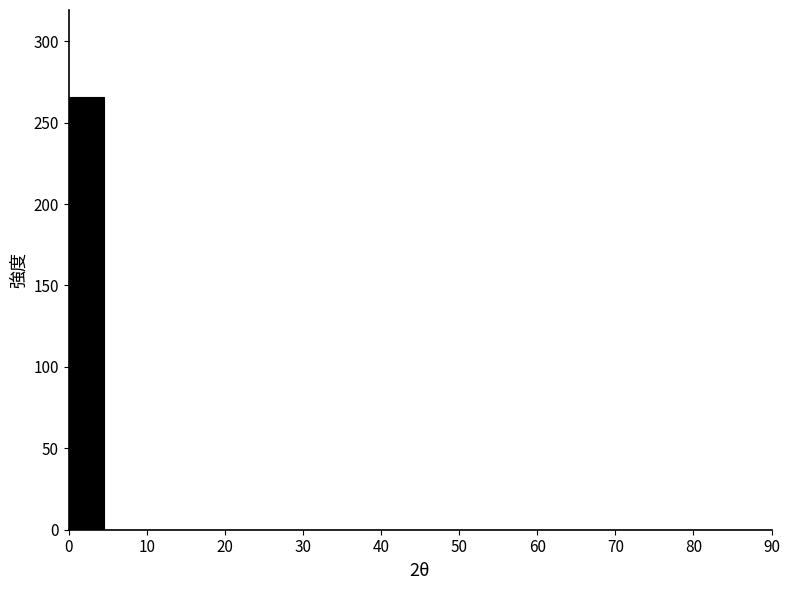

Reading left to right, transcribe this chart: for each bar, give the range it covers on the x-axis and its height. Neither the bar edges nor the heights are printed on the chart, so give them approximately, as read against the axes.

0.0 to 4.5: 265
4.5 to 9.0: 0
9.0 to 13.5: 0
13.5 to 18.0: 0
18.0 to 22.5: 0
22.5 to 27.0: 0
27.0 to 31.5: 0
31.5 to 36.0: 0
36.0 to 40.5: 0
40.5 to 45.0: 0
45.0 to 49.5: 0
49.5 to 54.0: 0
54.0 to 58.5: 0
58.5 to 63.0: 0
63.0 to 67.5: 0
67.5 to 72.0: 0
72.0 to 76.5: 0
76.5 to 81.0: 0
81.0 to 85.5: 0
85.5 to 90.0: 0